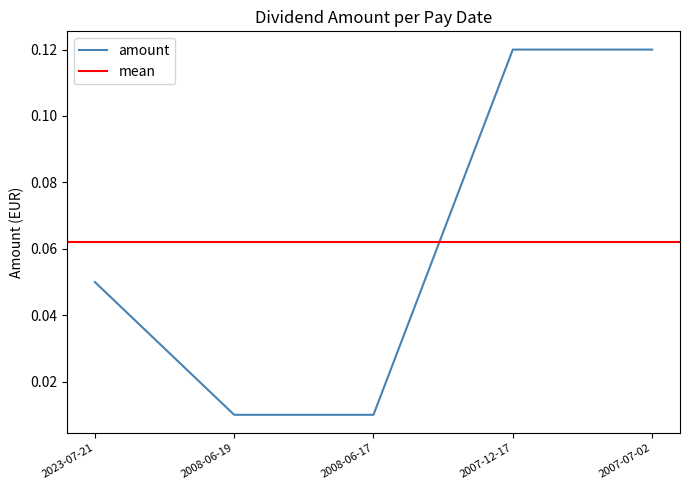

Rank the categories by value from highest to lowest.

2007-12-17, 2007-07-02, 2023-07-21, 2008-06-19, 2008-06-17